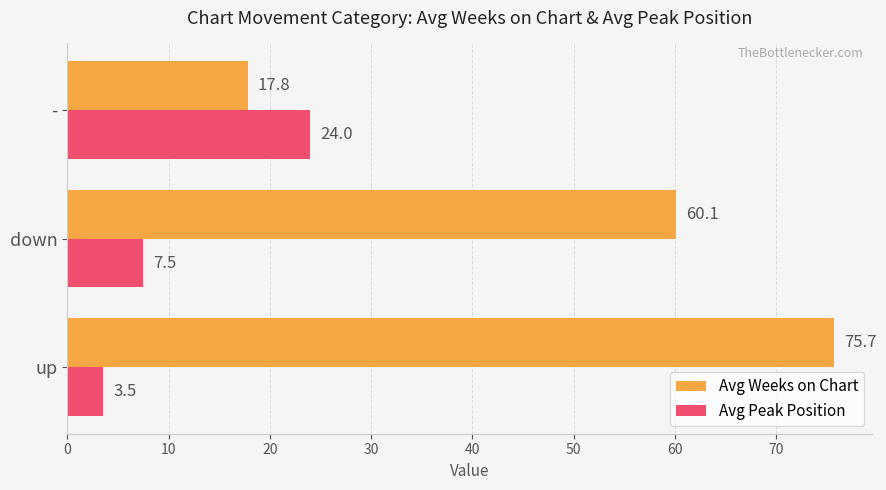

Which series has the widest spread of values?

Avg Weeks on Chart